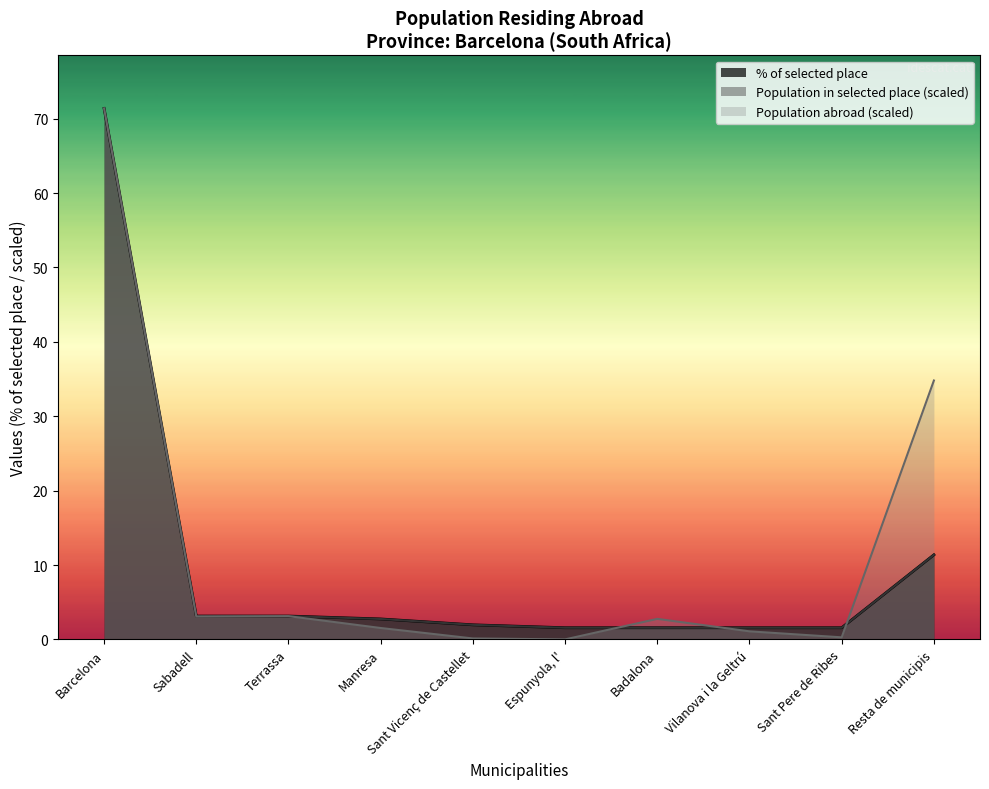

What are all the series names shown in the legend?

% of selected place, Population in selected place (scaled), Population abroad (scaled)